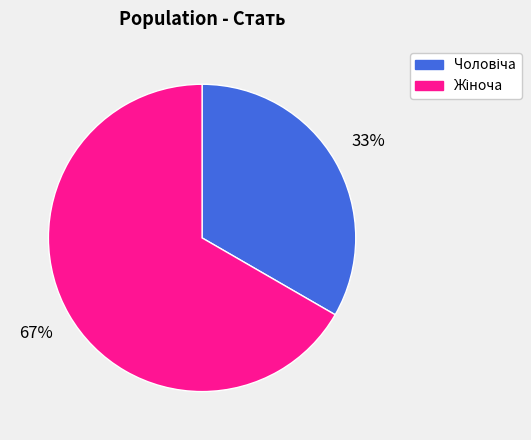

Is there any slice that represents more than half of the pie?

Yes